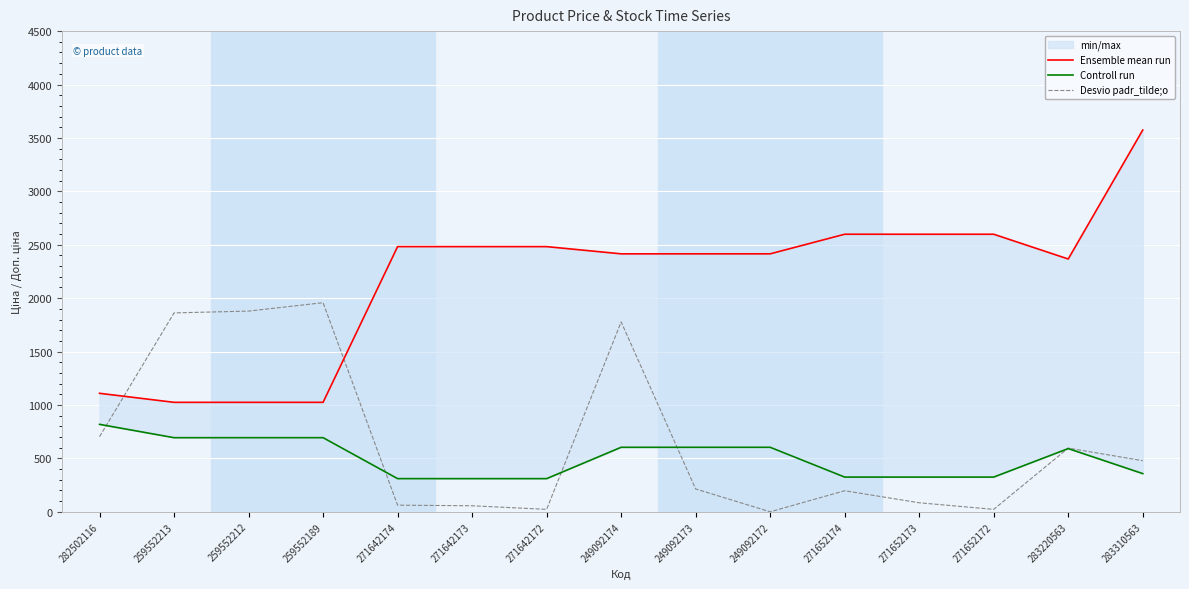

Which category has the highest value across all series?

283310563